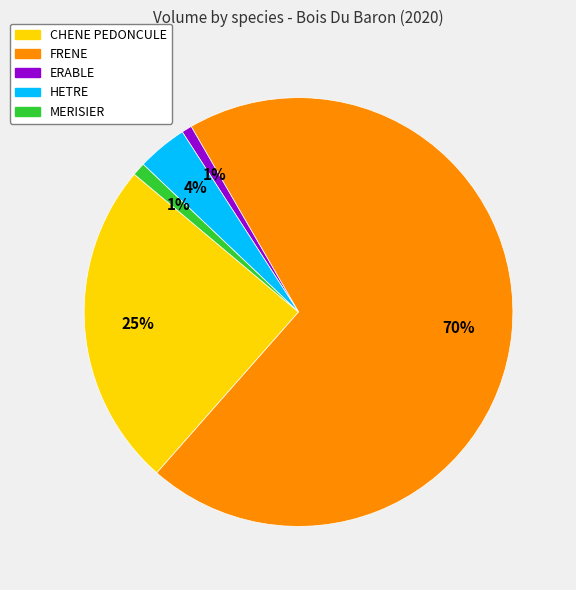

What is the majority slice?

FRENE